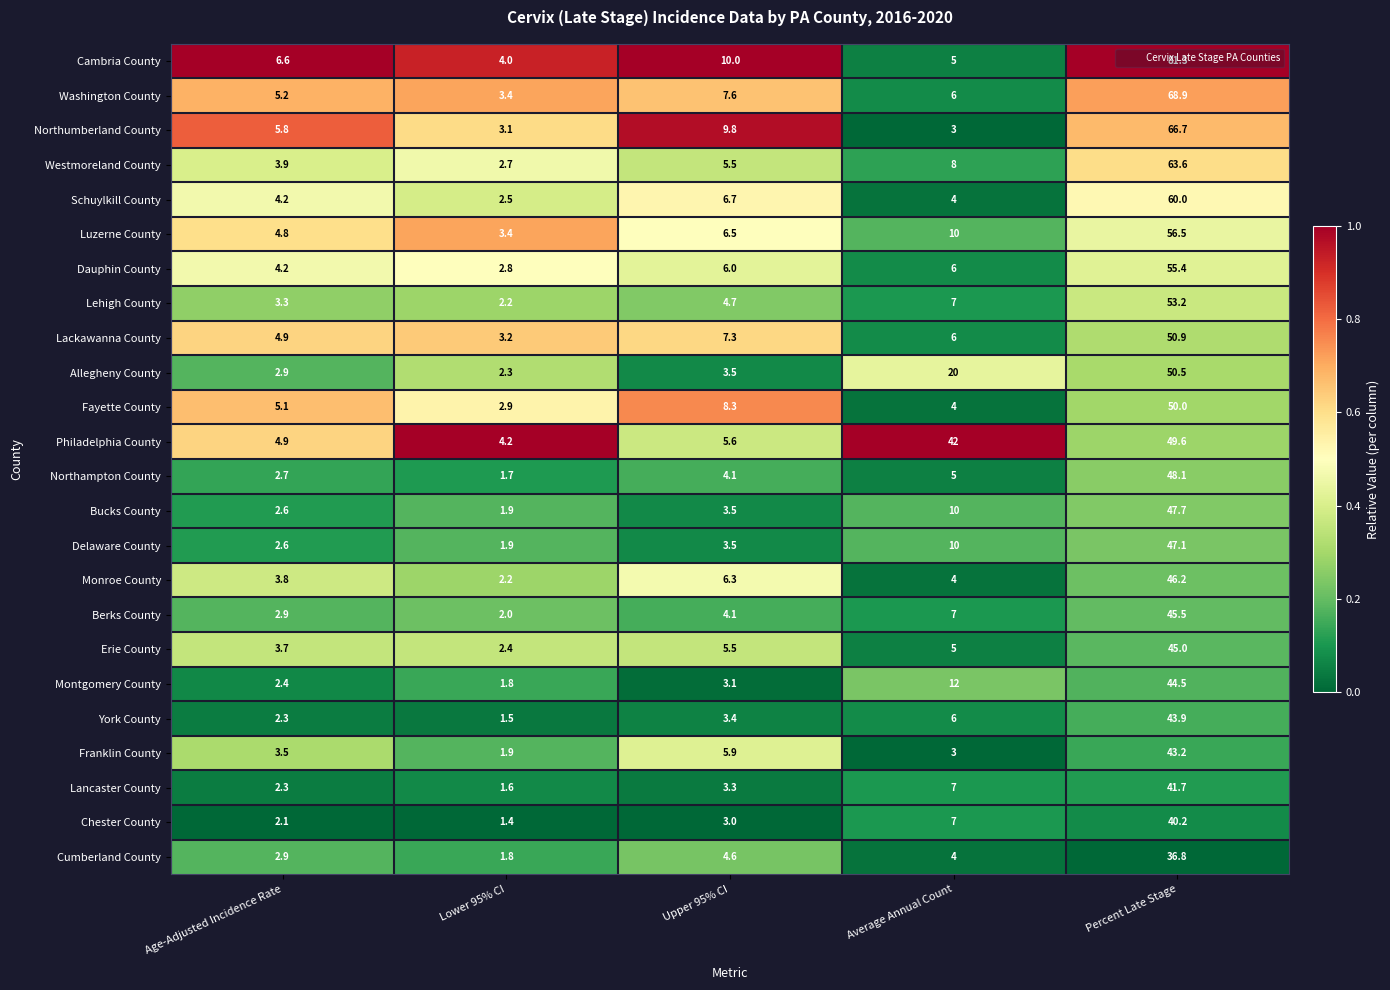

Rank the series by their maximum value, from highest to lowest.

Cambria County, Washington County, Northumberland County, Westmoreland County, Schuylkill County, Luzerne County, Dauphin County, Lehigh County, Lackawanna County, Allegheny County, Fayette County, Philadelphia County, Northampton County, Bucks County, Delaware County, Monroe County, Berks County, Erie County, Montgomery County, York County, Franklin County, Lancaster County, Chester County, Cumberland County